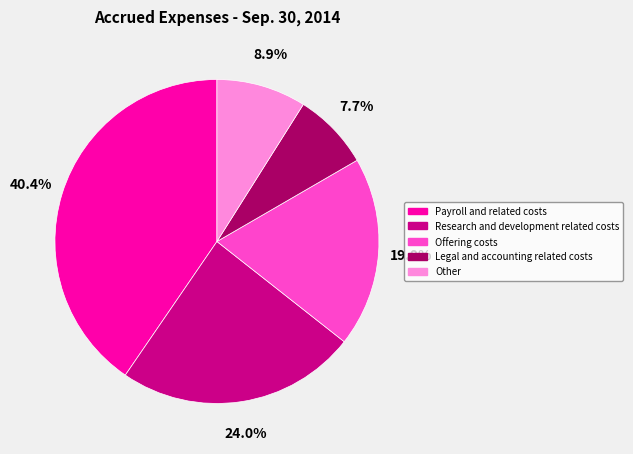

What is the smallest slice in the pie chart?

Legal and accounting related costs